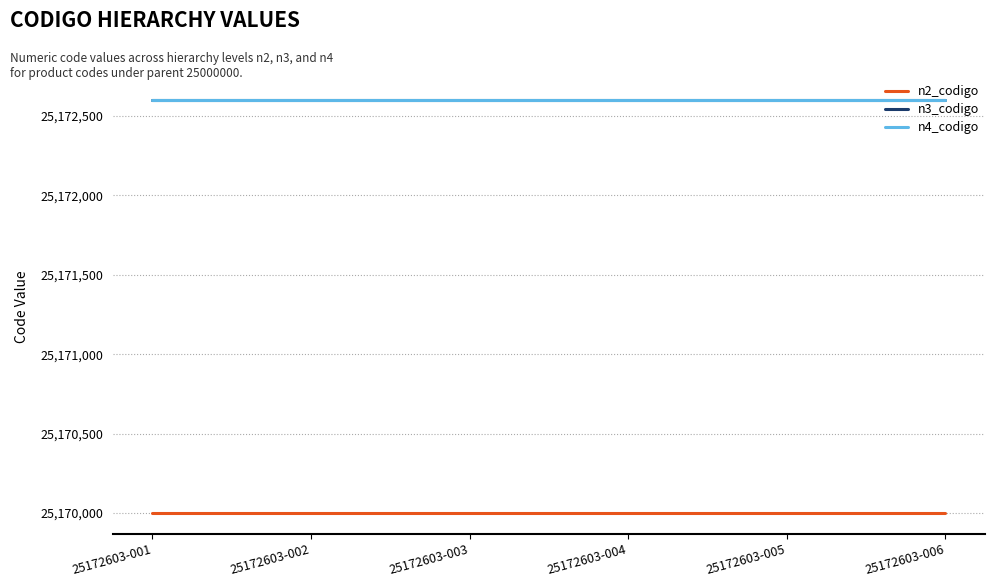

Reading left to right, transcribe all the data shown in this chart.

n2_codigo: 25170000	25170000	25170000	25170000	25170000	25170000
n3_codigo: 25172600	25172600	25172600	25172600	25172600	25172600
n4_codigo: 25172603	25172603	25172603	25172603	25172603	25172603